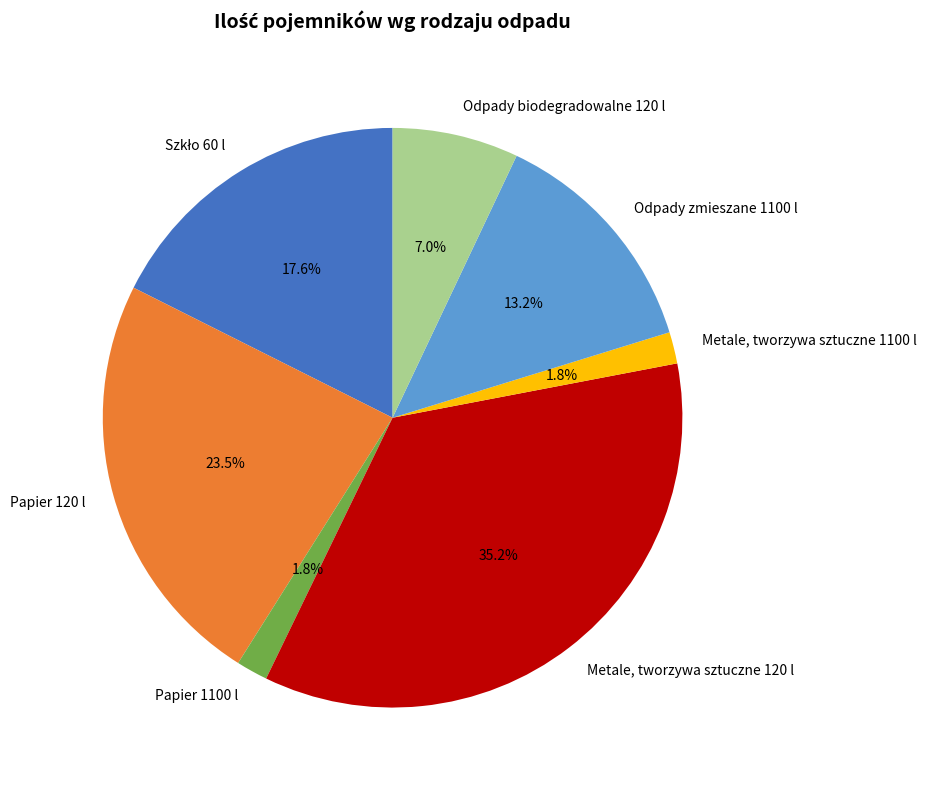

Which slice is the largest?

Metale, tworzywa sztuczne 120 l